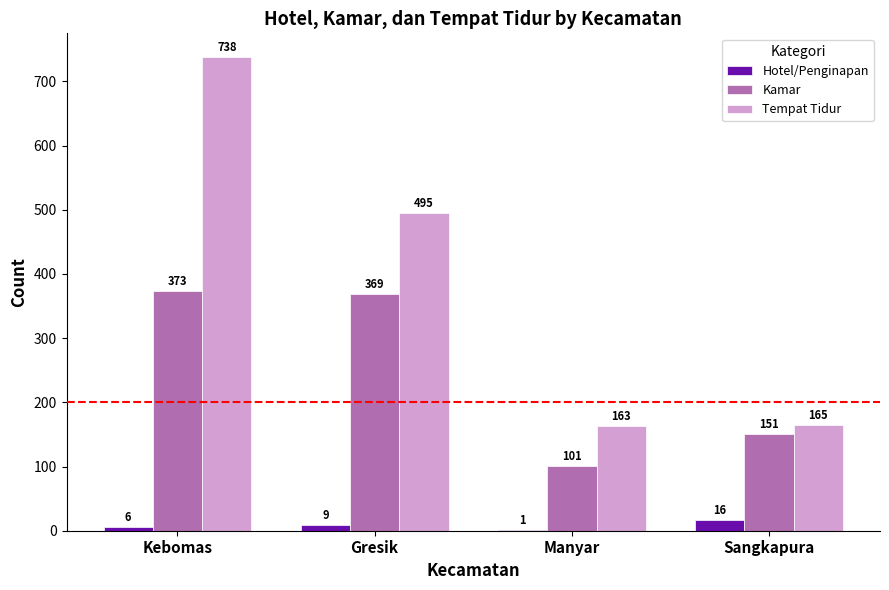

What is the total value across all series at Kebomas?

1117